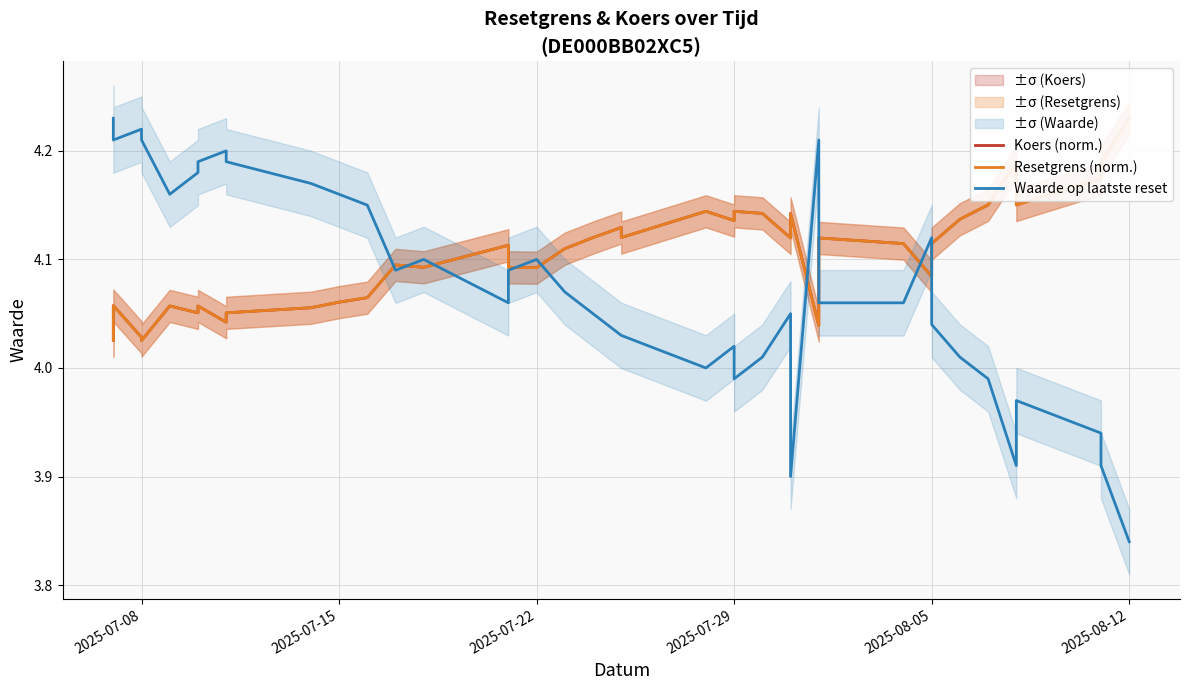

In Waarde op laatste reset, how many points are higher than both neighbors (excluding endpoints)?

9